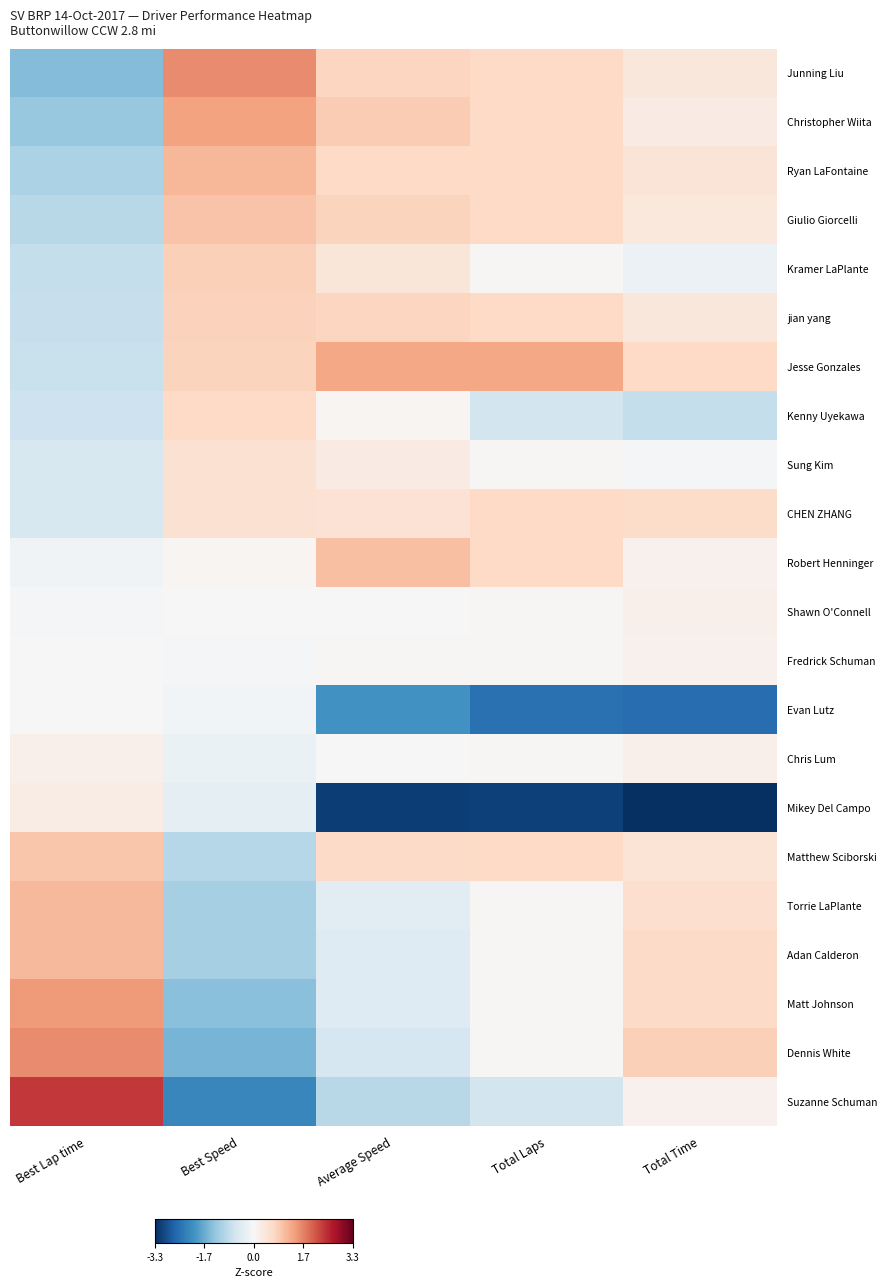

Reading left to right, extract all data points from this chart.

Junning Liu: Best Lap time=-1.5	Best Speed=1.6	Average Speed=0.7	Total Laps=0.7	Total Time=0.4
Christopher Wiita: Best Lap time=-1.3	Best Speed=1.4	Average Speed=0.8	Total Laps=0.7	Total Time=0.3
Ryan LaFontaine: Best Lap time=-1.1	Best Speed=1.1	Average Speed=0.7	Total Laps=0.7	Total Time=0.4
Giulio Giorcelli: Best Lap time=-0.9	Best Speed=0.9	Average Speed=0.8	Total Laps=0.7	Total Time=0.4
Kramer LaPlante: Best Lap time=-0.8	Best Speed=0.8	Average Speed=0.4	Total Laps=0.0	Total Time=-0.2
jian yang: Best Lap time=-0.8	Best Speed=0.8	Average Speed=0.7	Total Laps=0.7	Total Time=0.4
Jesse Gonzales: Best Lap time=-0.8	Best Speed=0.8	Average Speed=1.3	Total Laps=1.3	Total Time=0.7
Kenny Uyekawa: Best Lap time=-0.7	Best Speed=0.7	Average Speed=0.1	Total Laps=-0.6	Total Time=-0.8
Sung Kim: Best Lap time=-0.5	Best Speed=0.5	Average Speed=0.3	Total Laps=0.0	Total Time=-0.1
CHEN ZHANG: Best Lap time=-0.5	Best Speed=0.5	Average Speed=0.5	Total Laps=0.7	Total Time=0.6
Robert Henninger: Best Lap time=-0.1	Best Speed=0.1	Average Speed=1.0	Total Laps=0.7	Total Time=0.1
Shawn O'Connell: Best Lap time=-0.1	Best Speed=-0.0	Average Speed=0.0	Total Laps=0.0	Total Time=0.2
Fredrick Schuman: Best Lap time=-0.0	Best Speed=-0.1	Average Speed=0.0	Total Laps=0.0	Total Time=0.1
Evan Lutz: Best Lap time=0.0	Best Speed=-0.1	Average Speed=-2.0	Total Laps=-2.5	Total Time=-2.6
Chris Lum: Best Lap time=0.2	Best Speed=-0.2	Average Speed=0.0	Total Laps=0.0	Total Time=0.2
Mikey Del Campo: Best Lap time=0.3	Best Speed=-0.3	Average Speed=-3.2	Total Laps=-3.1	Total Time=-3.3
Matthew Sciborski: Best Lap time=0.9	Best Speed=-1.0	Average Speed=0.6	Total Laps=0.7	Total Time=0.5
Torrie LaPlante: Best Lap time=1.1	Best Speed=-1.1	Average Speed=-0.4	Total Laps=0.0	Total Time=0.6
Adan Calderon: Best Lap time=1.1	Best Speed=-1.1	Average Speed=-0.4	Total Laps=0.0	Total Time=0.6
Matt Johnson: Best Lap time=1.4	Best Speed=-1.4	Average Speed=-0.4	Total Laps=0.0	Total Time=0.6
Dennis White: Best Lap time=1.6	Best Speed=-1.6	Average Speed=-0.6	Total Laps=0.0	Total Time=0.8
Suzanne Schuman: Best Lap time=2.4	Best Speed=-2.2	Average Speed=-0.9	Total Laps=-0.6	Total Time=0.1